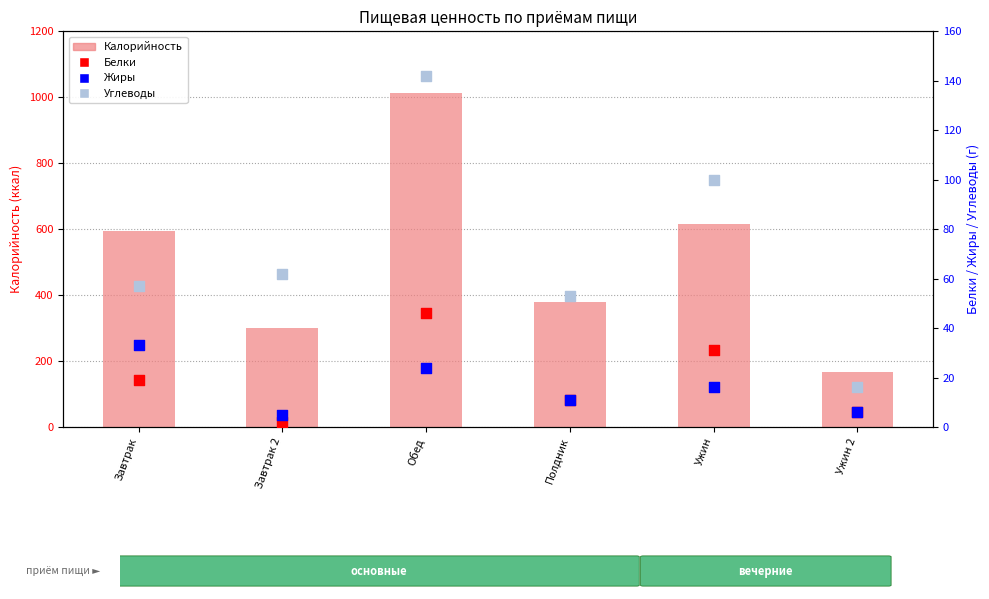

What is the total value across all series at Завтрак?

702